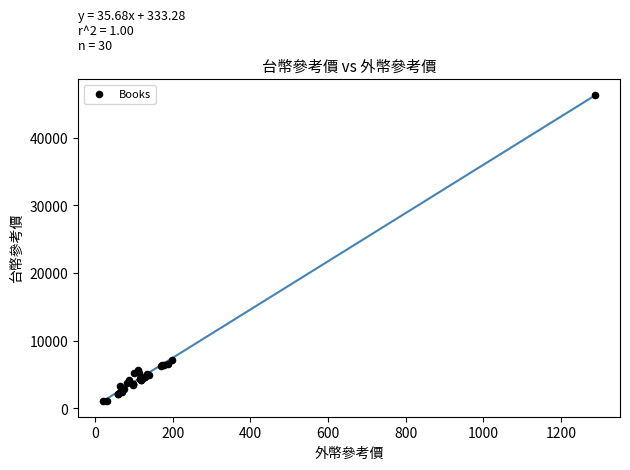

What Y value in the scatter plot is closest to 23702?

7128